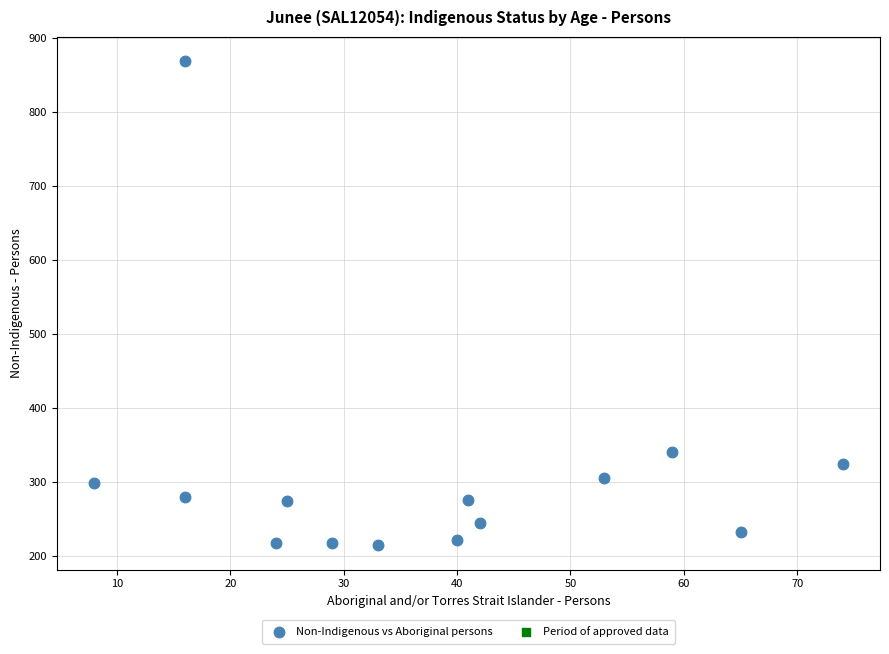

What is the range of X values (max minus min)?

66